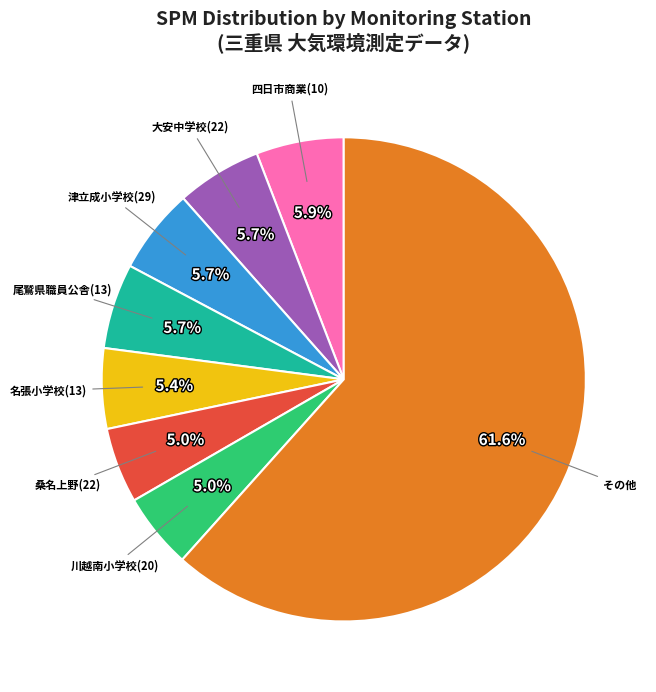

What is the largest slice in the pie chart?

その他